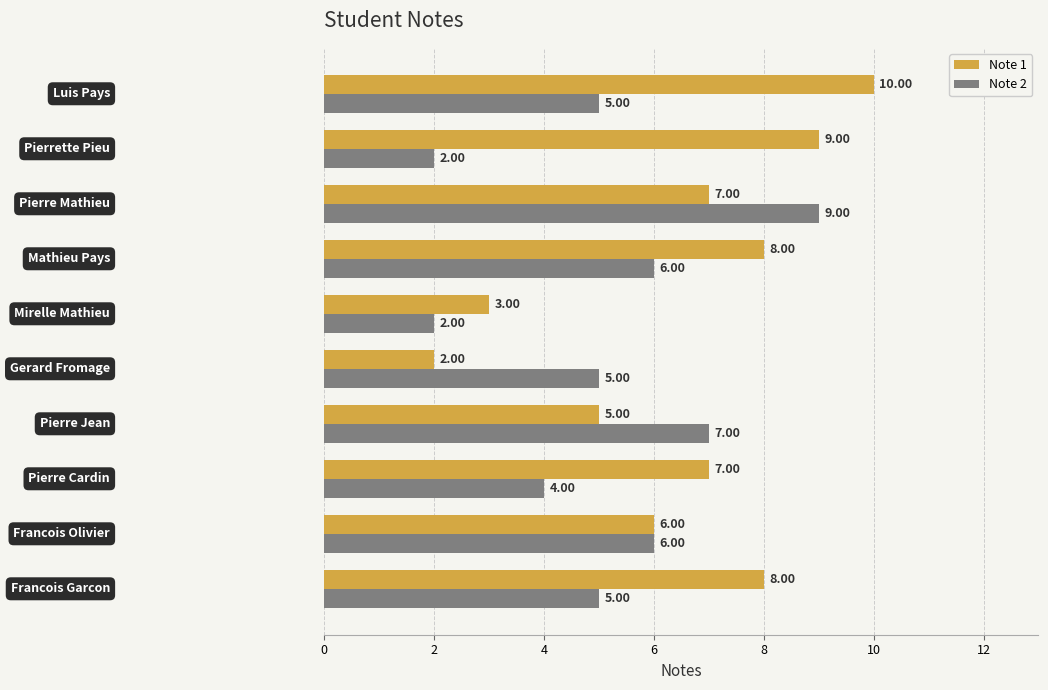

What is the difference between the maximum and minimum values in the Note 2 series?

7